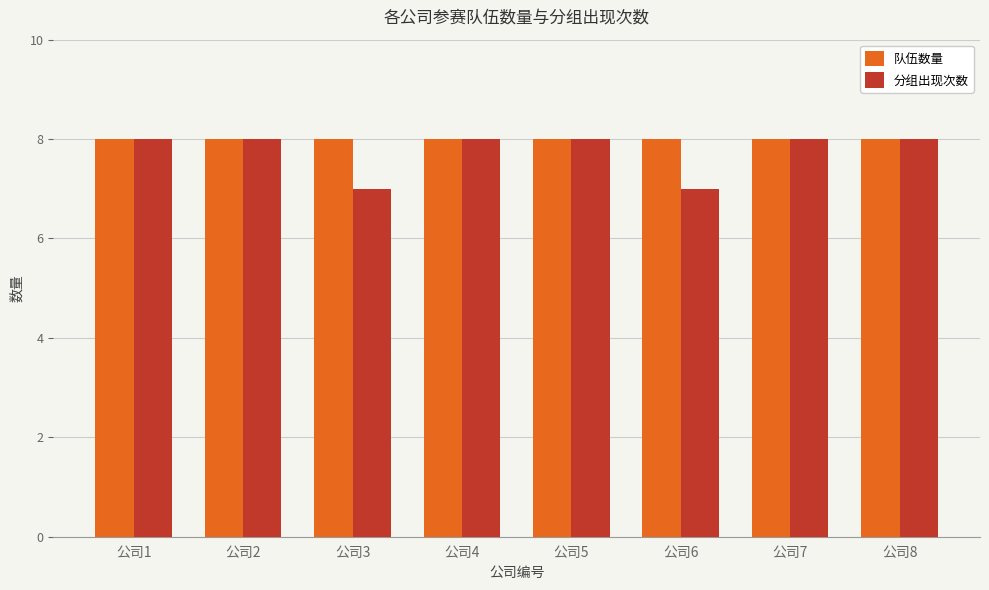

What is the sum of all 分组出现次数 values?

62